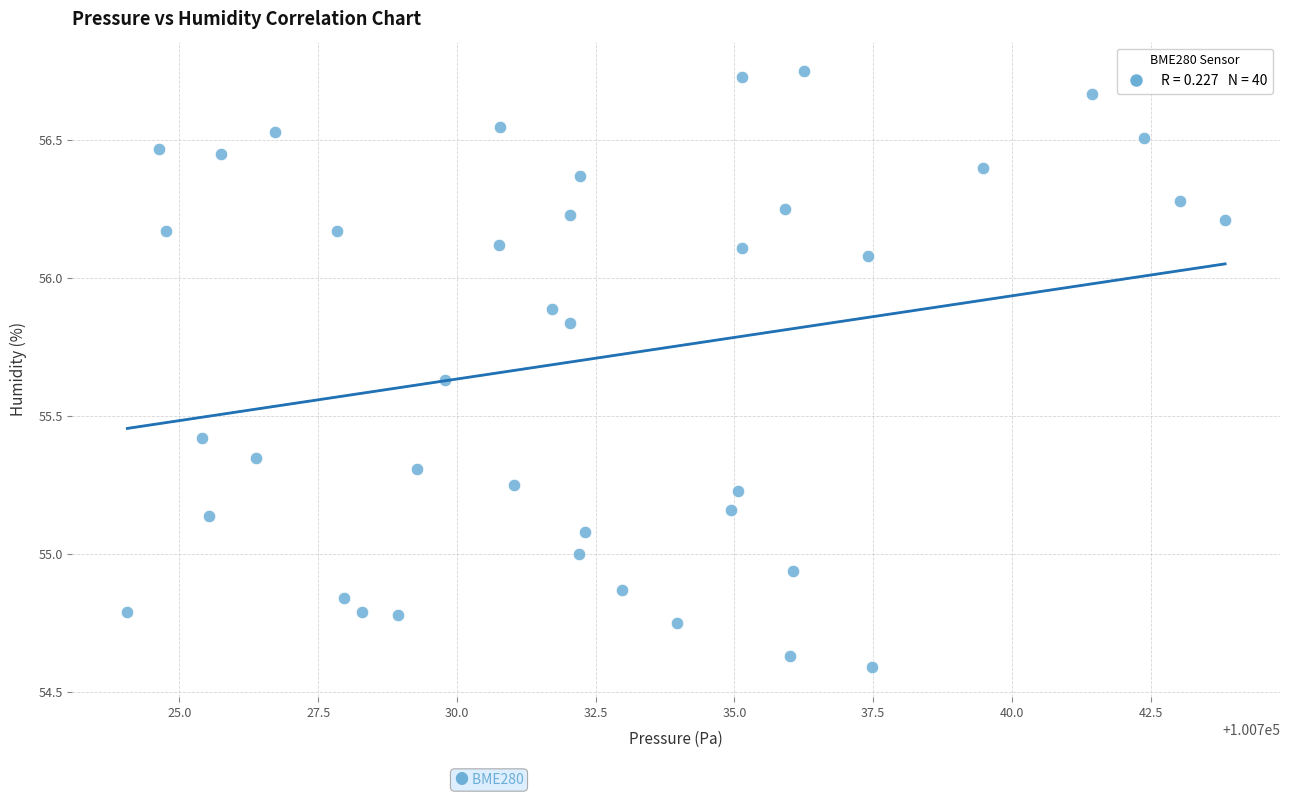

What is the range of Y values (max minus min)?

2.2